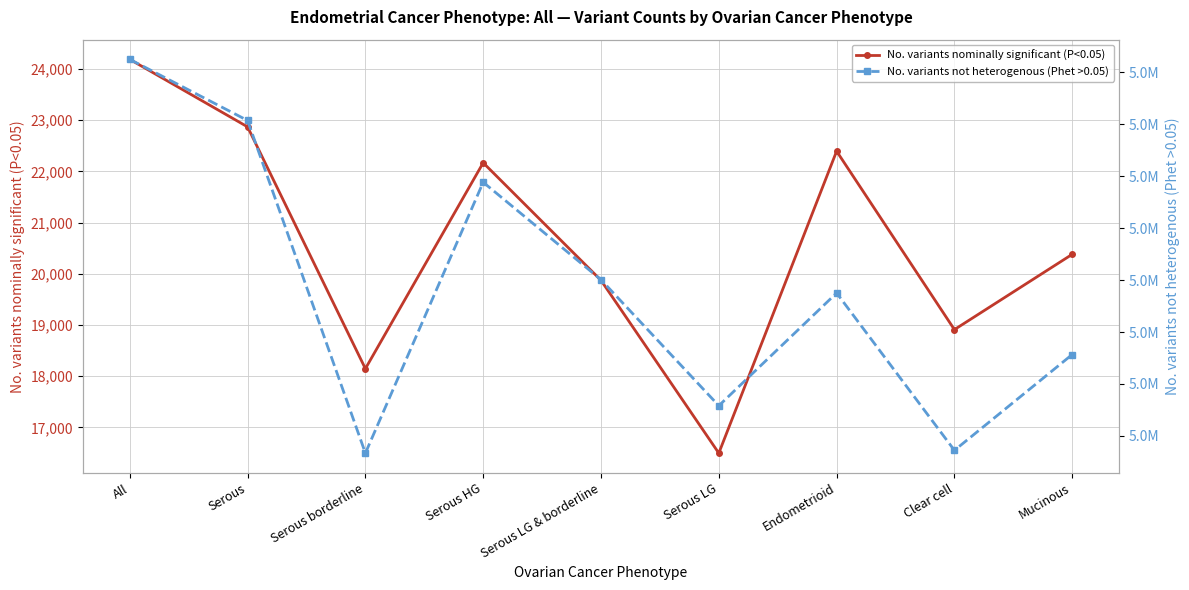

Is this an area chart (filled region under the line)?

No